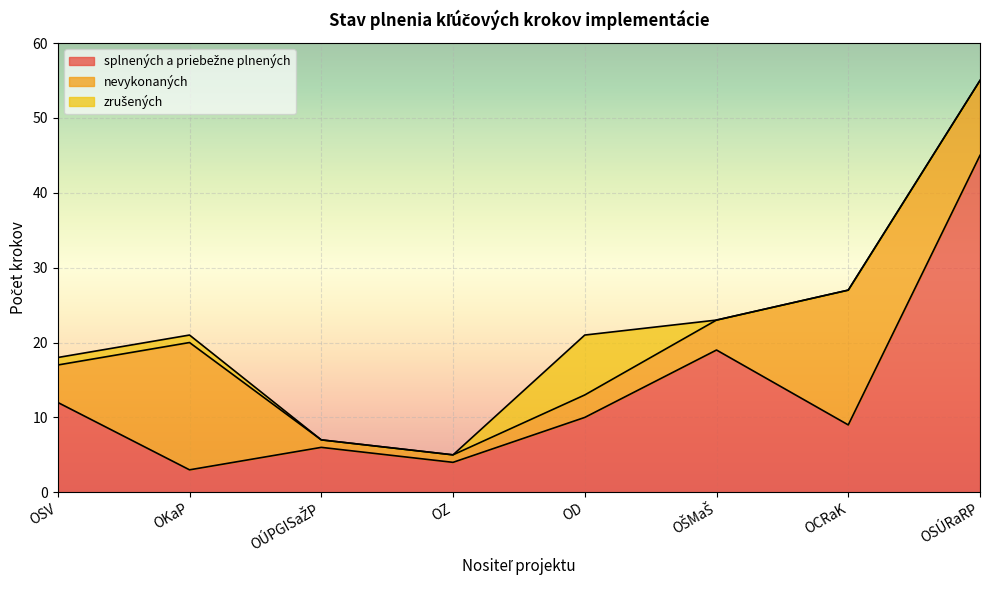

Where does the splnených a priebežne plnených series first go above 10?

OSV